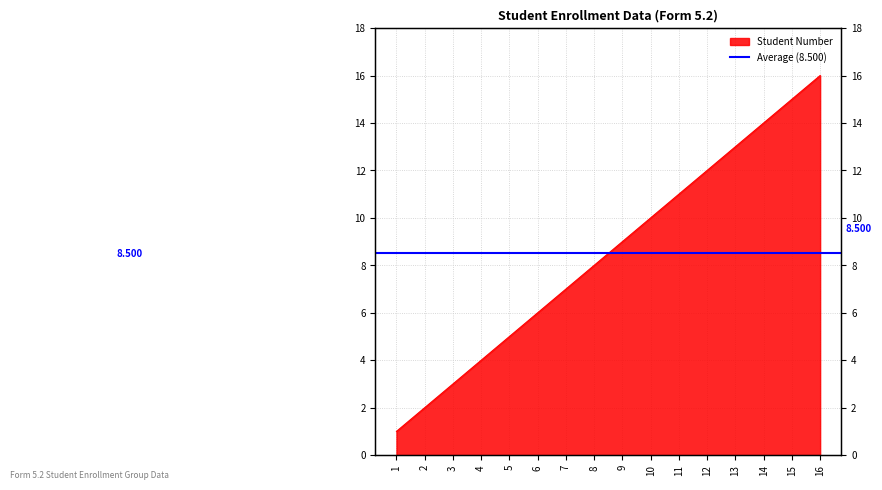

True or false: the data has more than 1 interior local peaks.

False